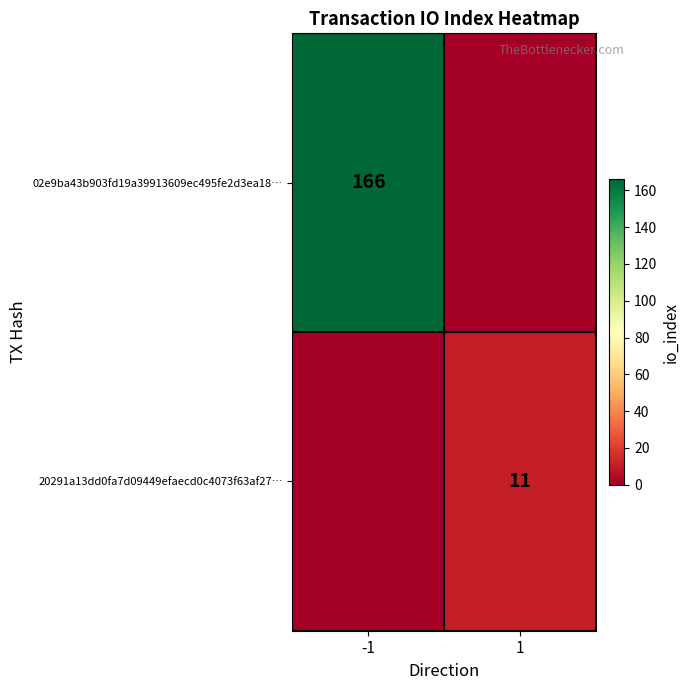

The 02e9ba43b903fd19a39913609ec495fe2d3ea18… series shows 166 at -1. True or false?

True